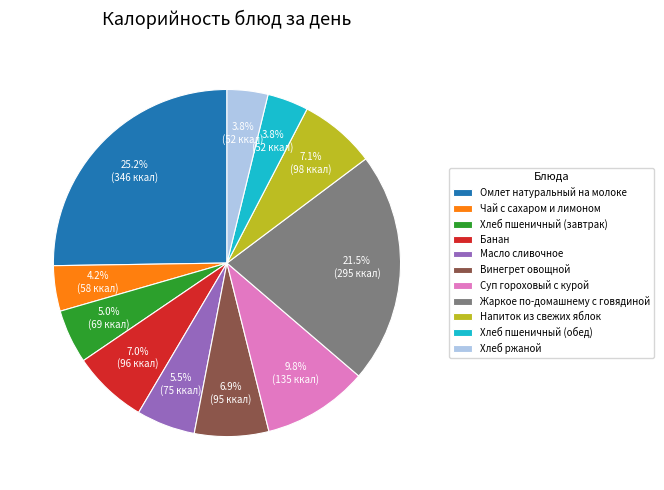

Is Хлеб пшеничный (обед) the majority of the pie?

No